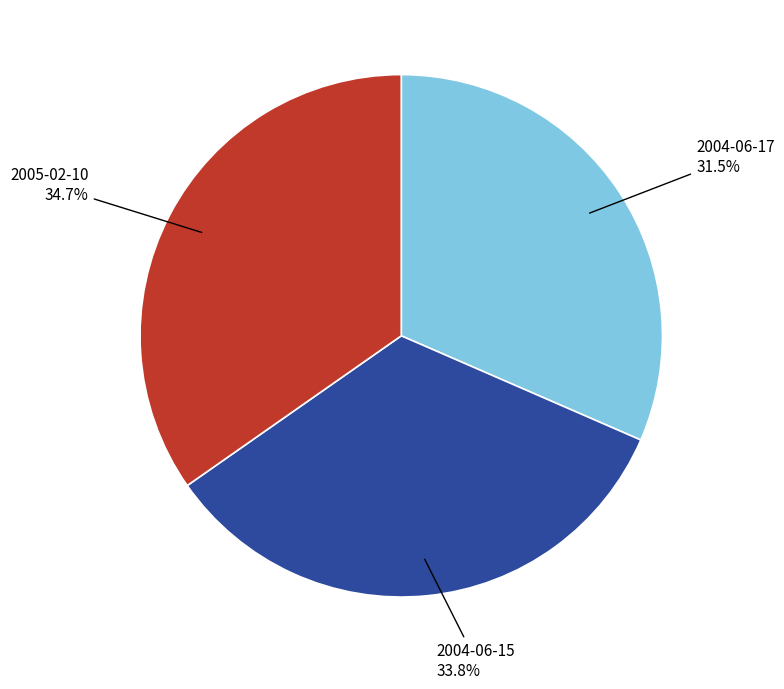

To the nearest percent, what is the average slice percentage?

33%